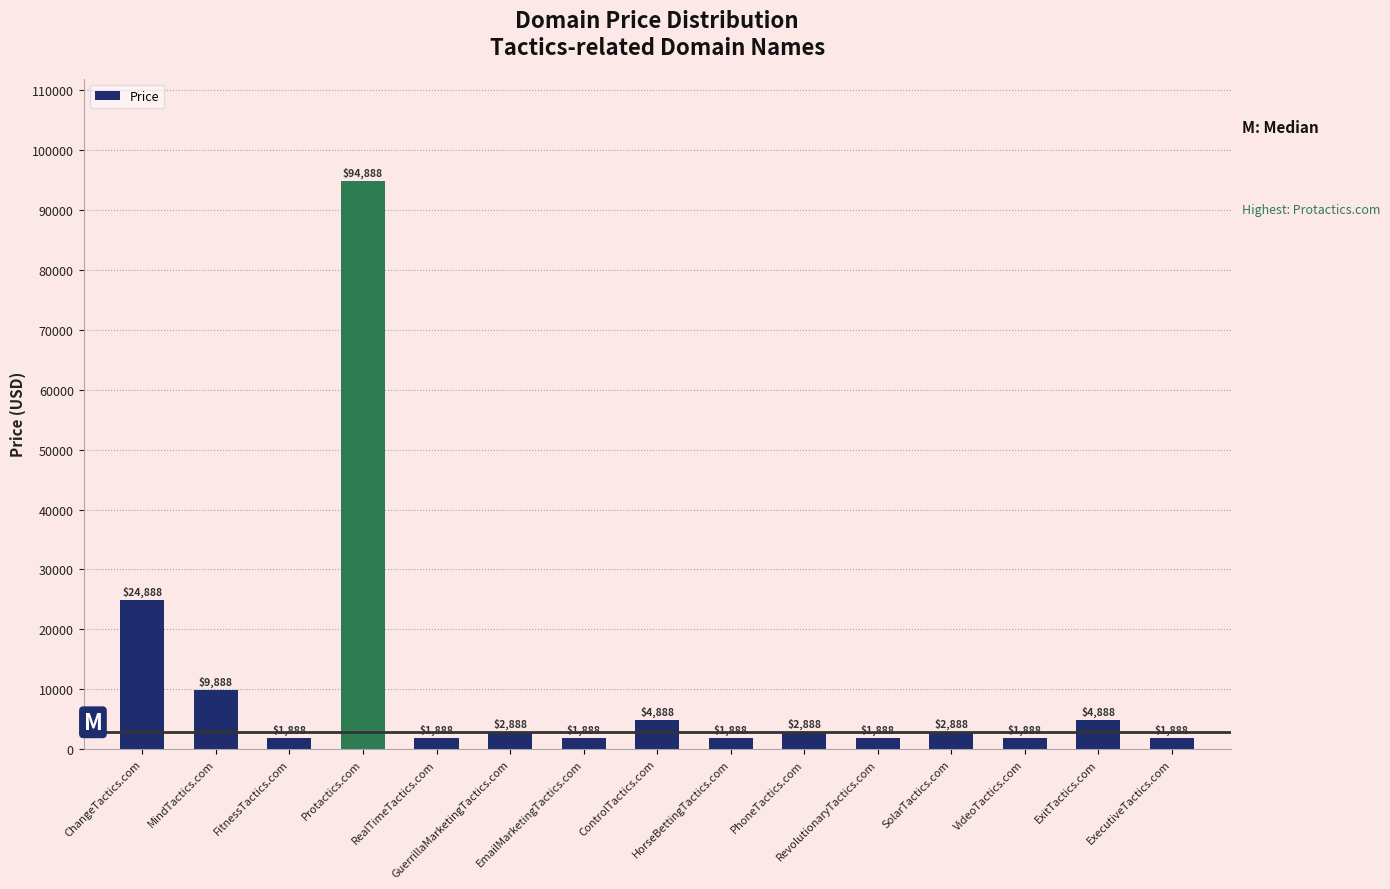

What is the change in value from FitnessTactics.com to ControlTactics.com?

+3000